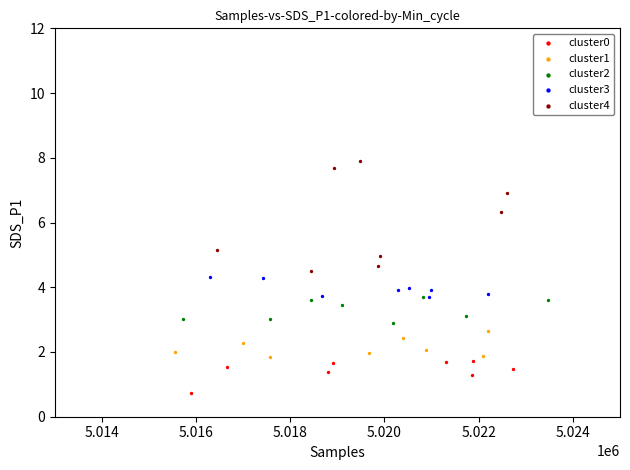

Which series reaches the minimum Y coordinate?

cluster0